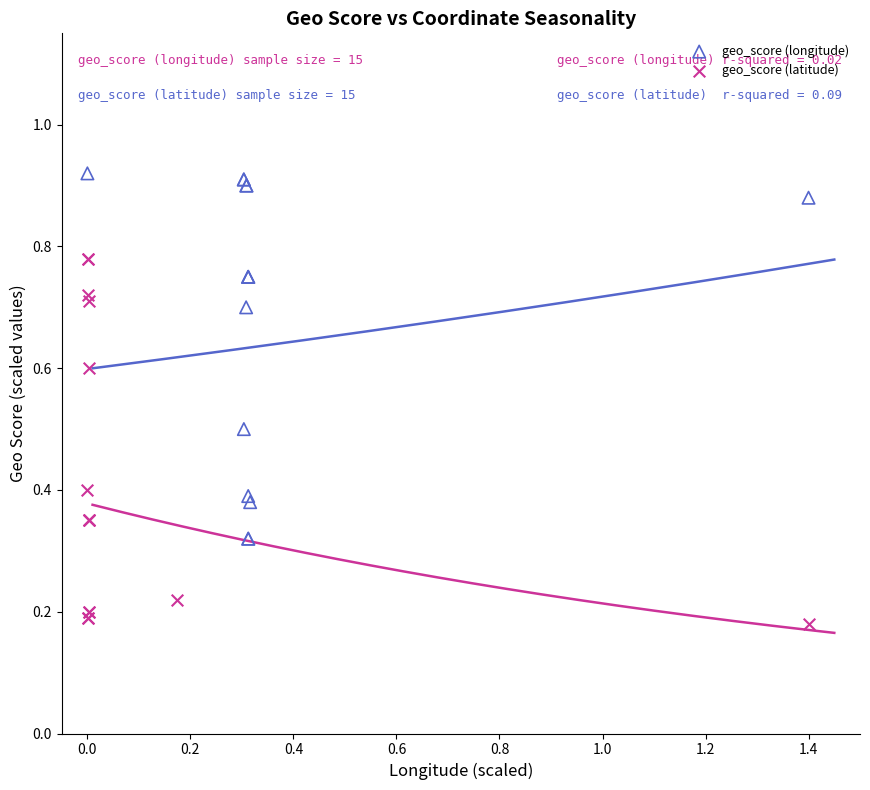

What are all the series names shown in the legend?

geo_score (longitude), geo_score (latitude)